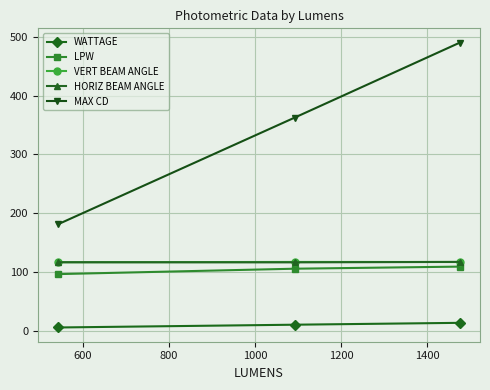

What is the value of the VERT BEAM ANGLE point at the 1st from the left?

116.6